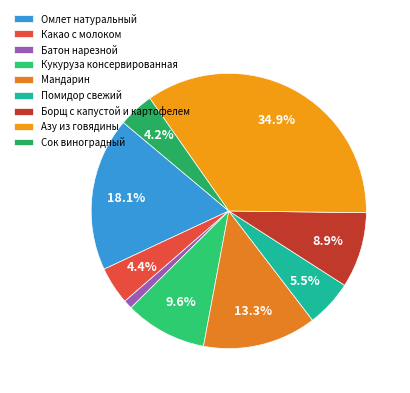

Which category has the biggest portion of the pie?

Азу из говядины